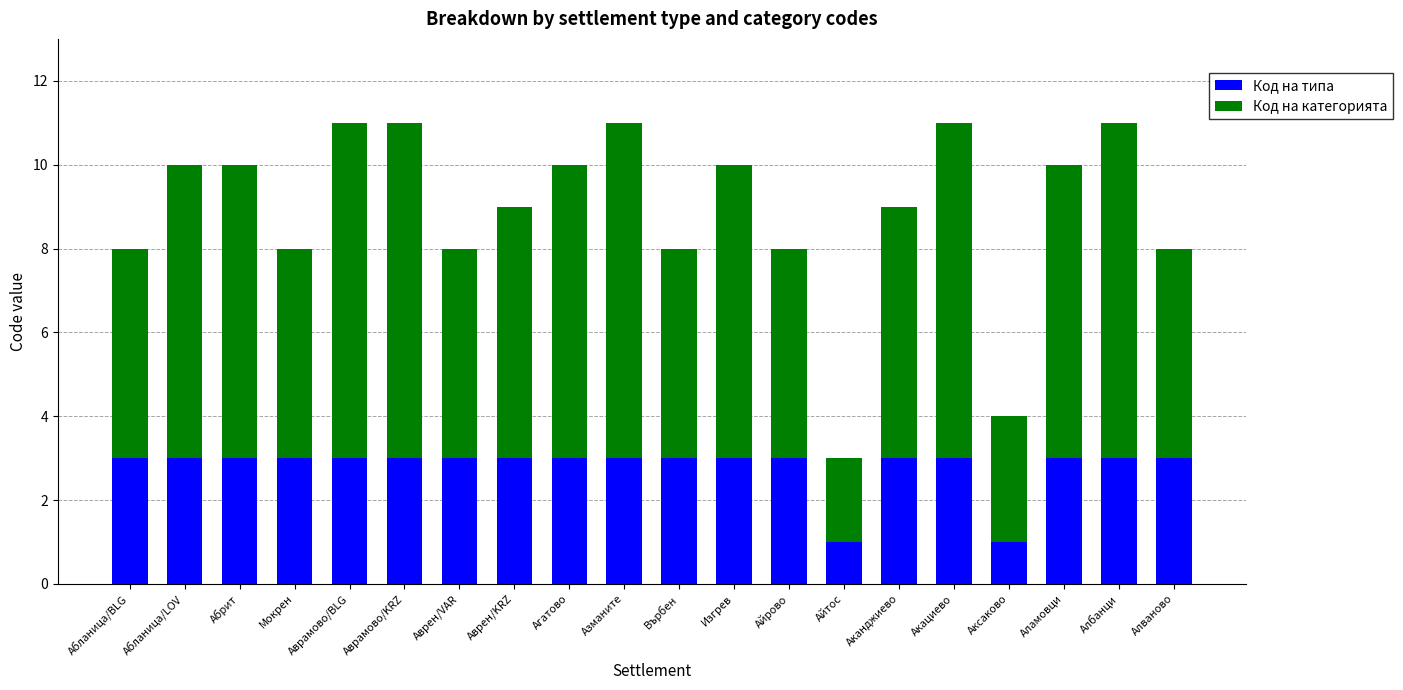

What is the maximum value for Код на типа?

3